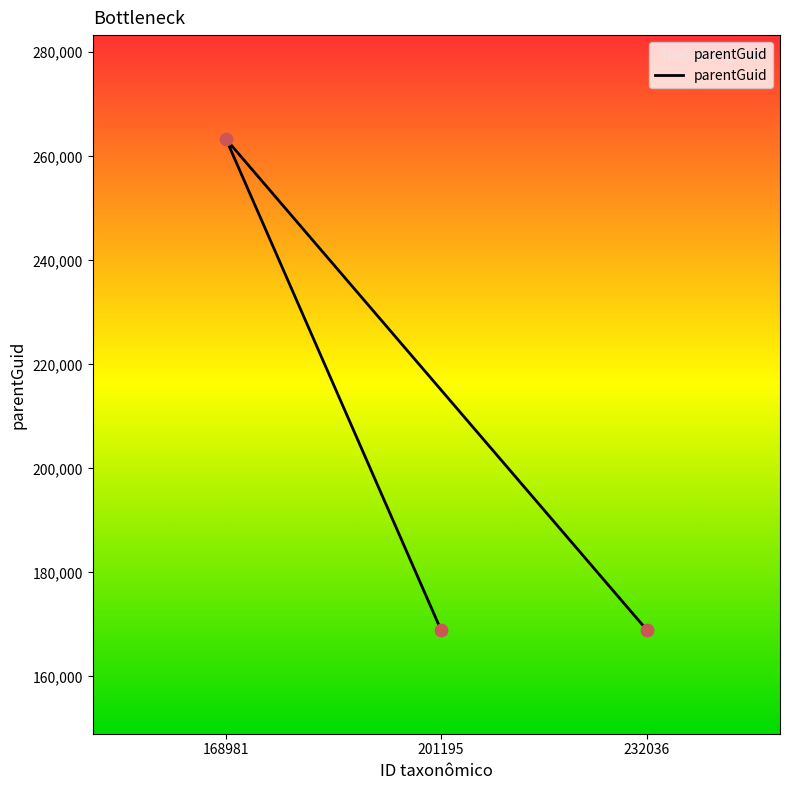

Between 168981 and 201195, which is larger?

168981